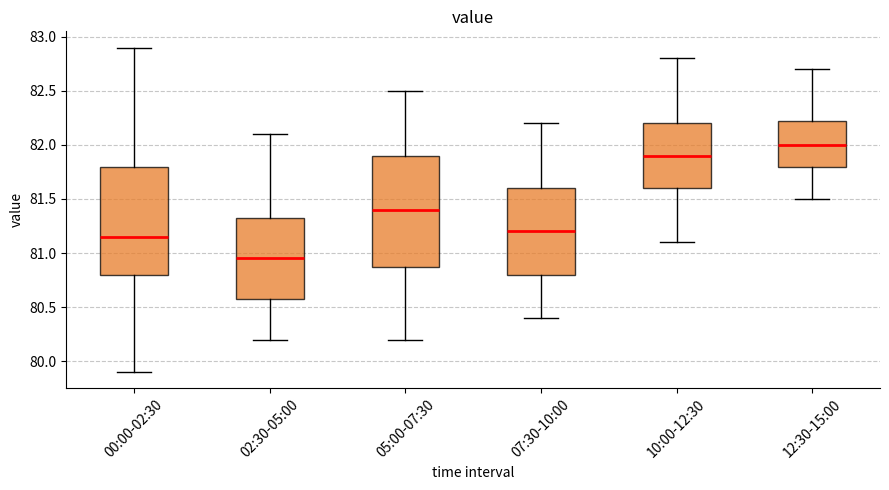

Reading left to right, read every box against the y-axis: the position of its median line, the range the box covers, and the ends of its whiskers. The values are not printed on the chart, so give them approximately, as read against the axis.

00:00-02:30: median 81.15, box 80.80 to 81.80, whiskers 79.90 to 82.90
02:30-05:00: median 80.95, box 80.60 to 81.35, whiskers 80.20 to 82.10
05:00-07:30: median 81.40, box 80.90 to 81.90, whiskers 80.20 to 82.50
07:30-10:00: median 81.20, box 80.80 to 81.60, whiskers 80.40 to 82.20
10:00-12:30: median 81.90, box 81.60 to 82.20, whiskers 81.10 to 82.80
12:30-15:00: median 82.00, box 81.80 to 82.25, whiskers 81.50 to 82.70